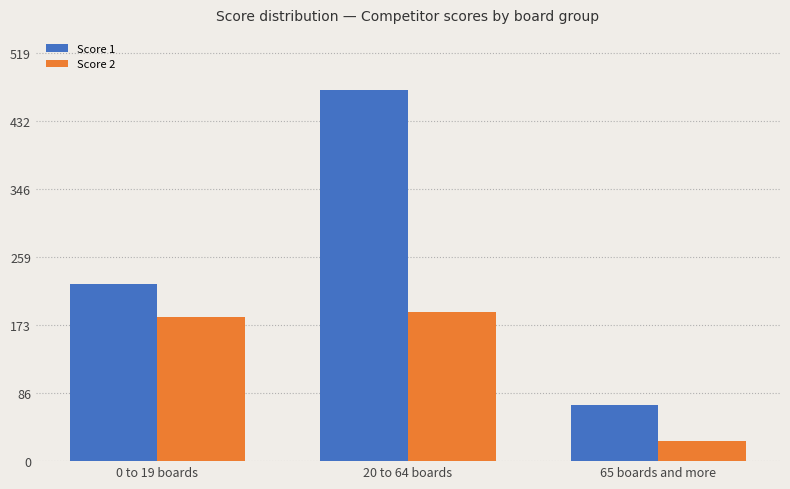

Which series has the largest total across all categories?

Score 1